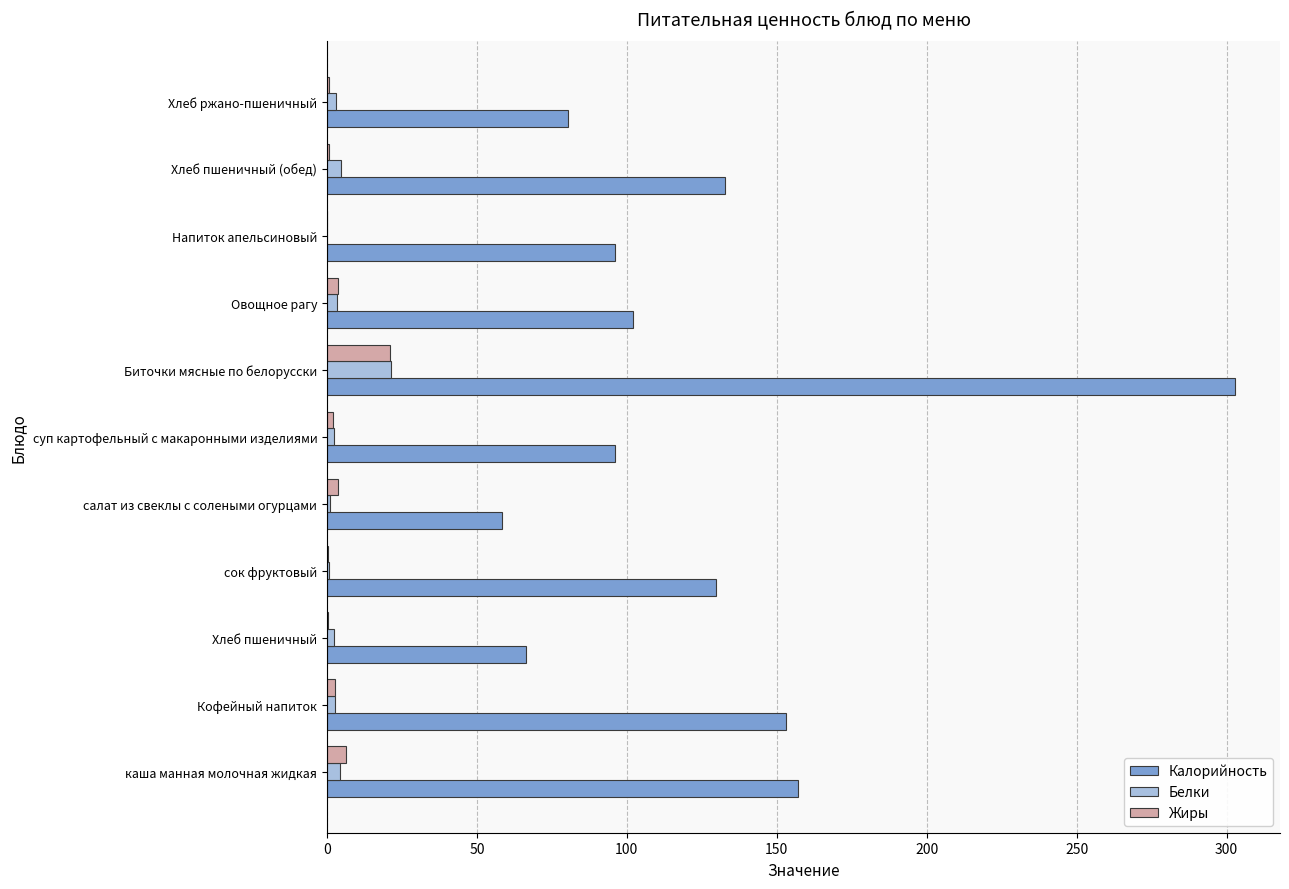

Which series changed the most between Напиток апельсиновый and Хлеб пшеничный (обед)?

Калорийность